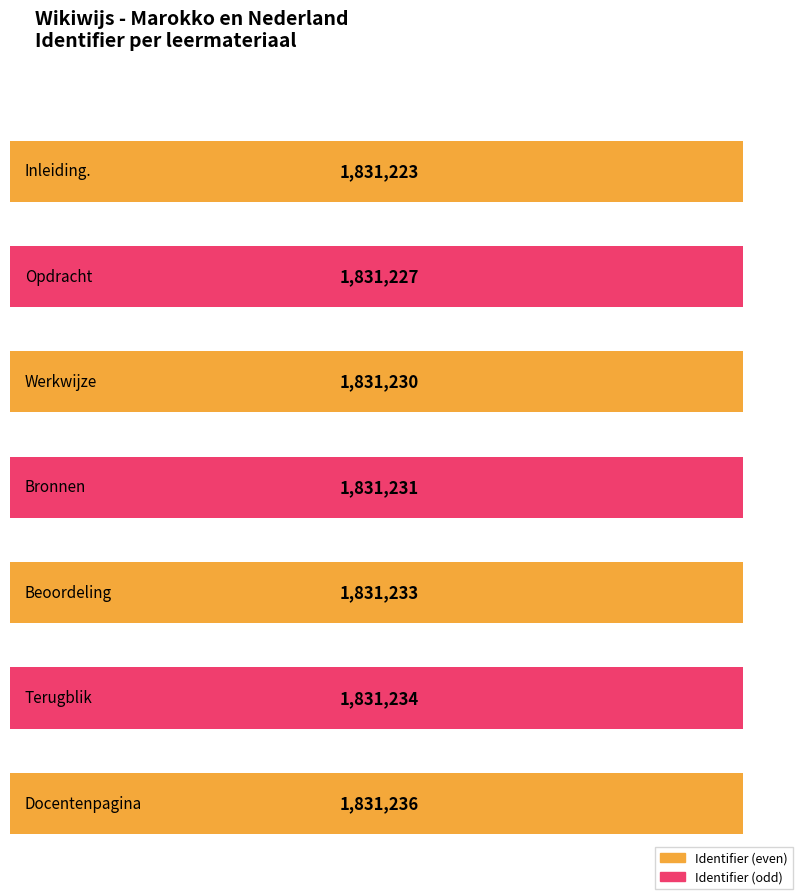

The value at Opdracht is 1831227. True or false?

True